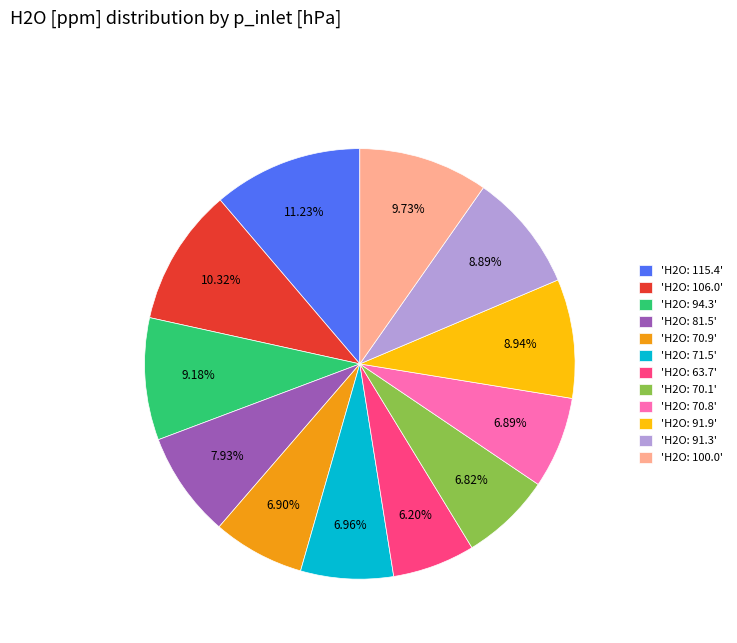

Is the sum of 'H2O: 70.1' and 'H2O: 81.5' greater than half?

No